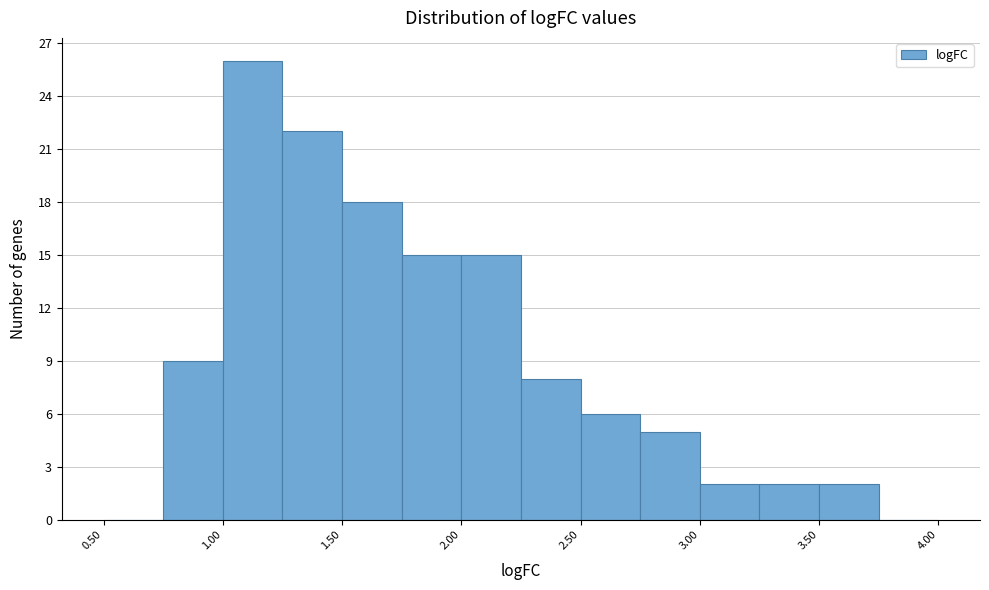

Over which range of the x-axis is the bar tallest?

1.00 to 1.25